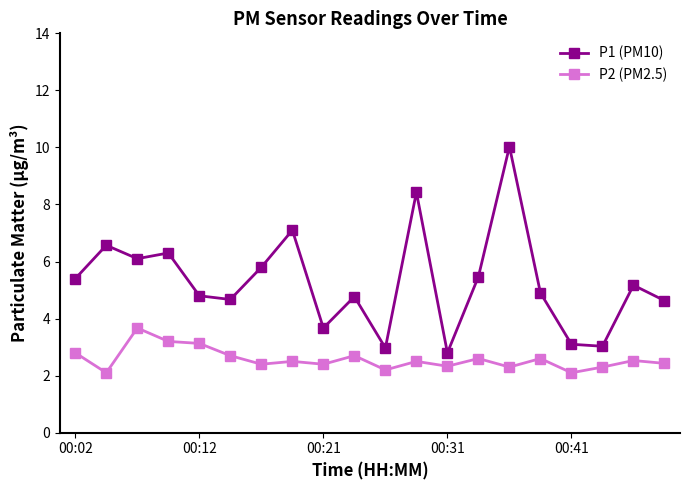

What is the difference between the maximum and minimum values in the P2 (PM2.5) series?

1.6